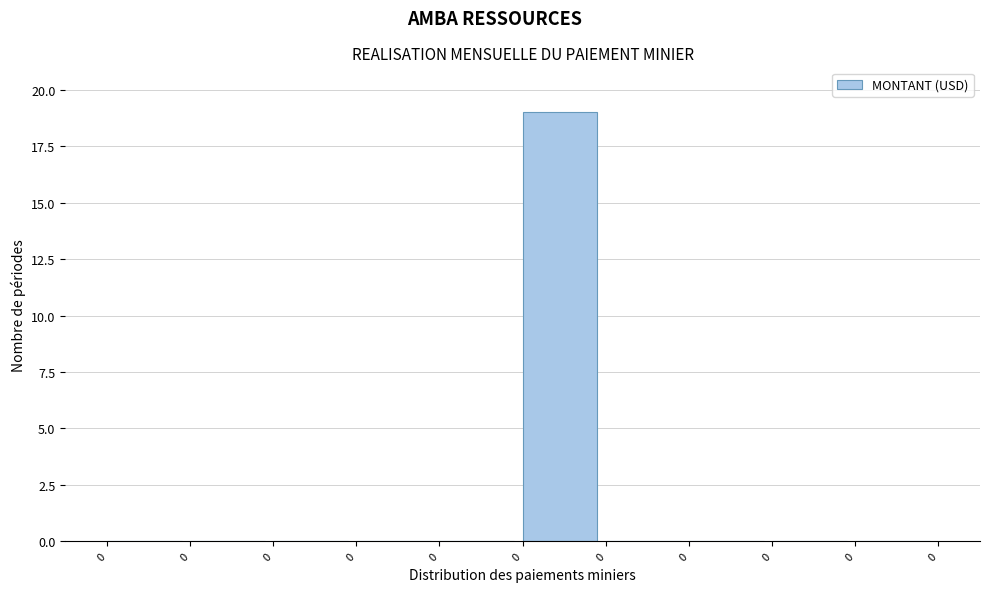

How many distinct data groups are displayed?

1